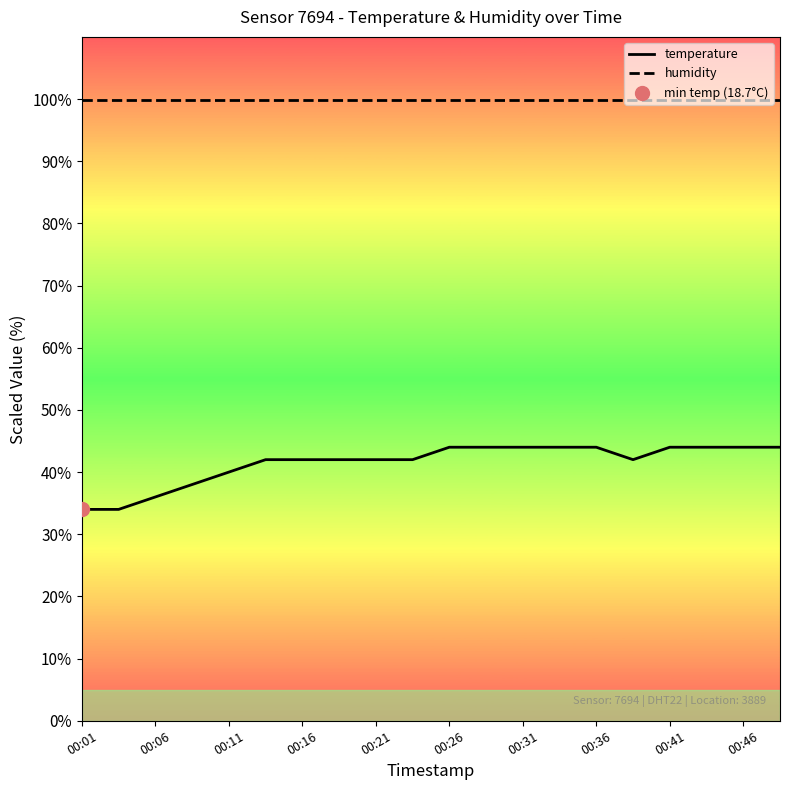

What is the minimum value for humidity?

99.9